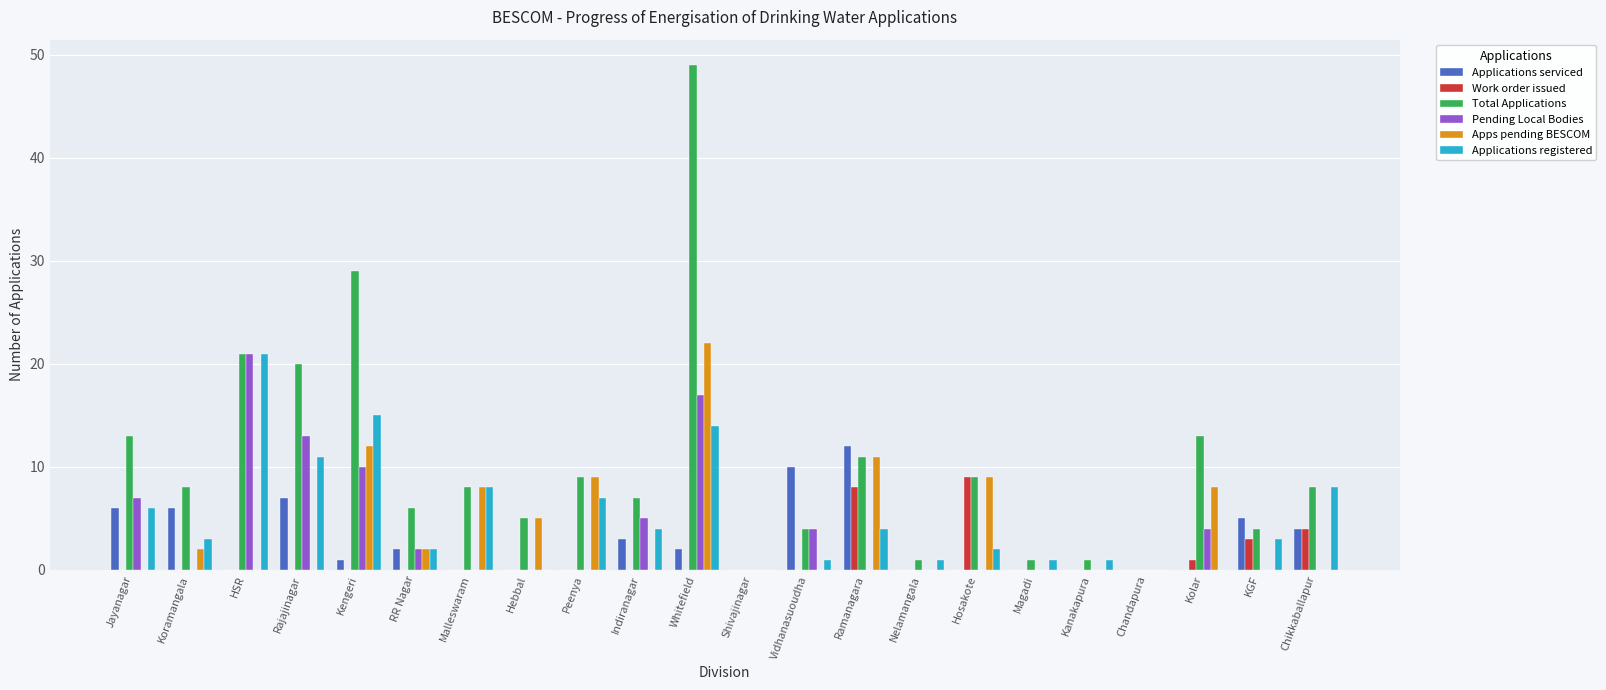

What is the maximum value shown in the chart?

49